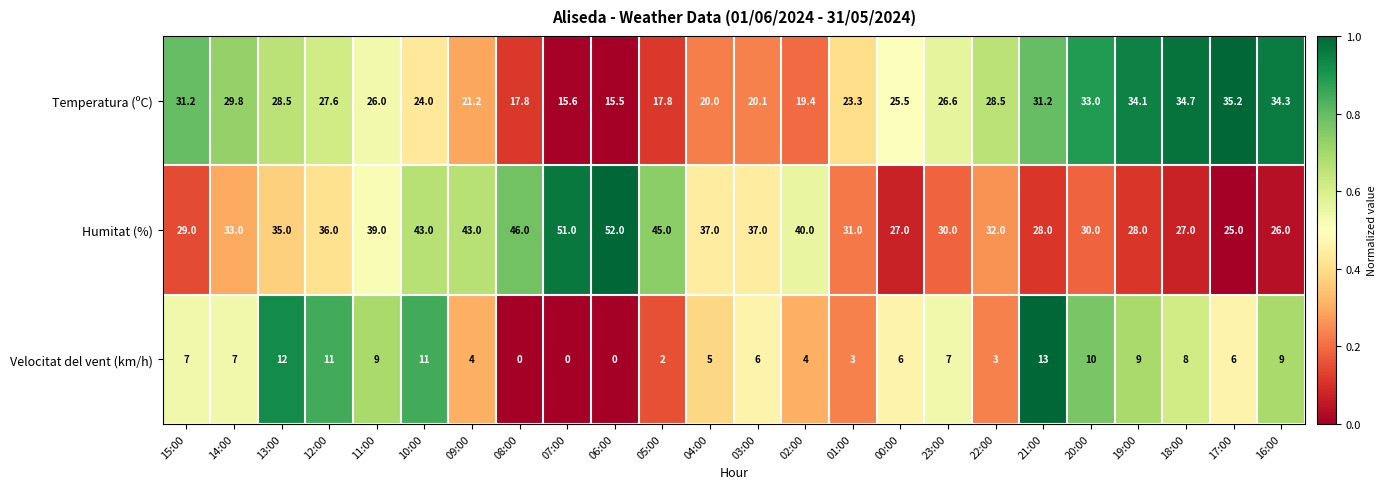

What is the average value of the Temperatura (ºC) series?

25.9